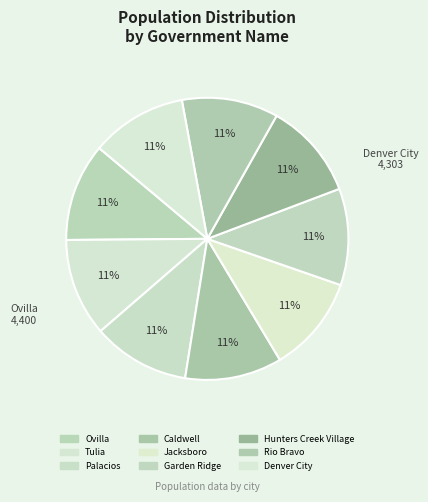

Which slice is the largest?

Ovilla